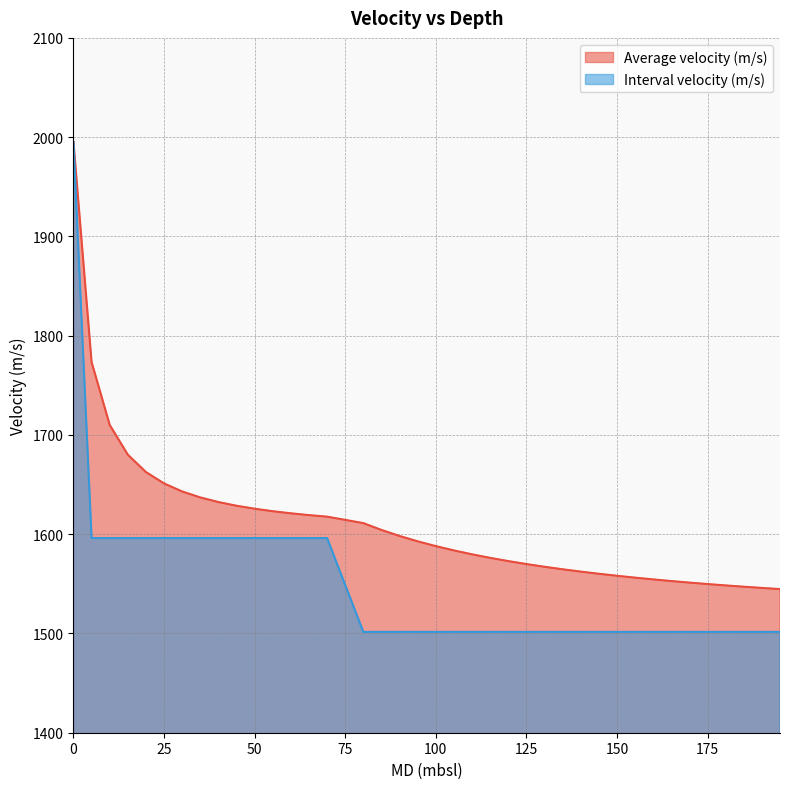

Which series has the largest total across all categories?

Average velocity (m/s)